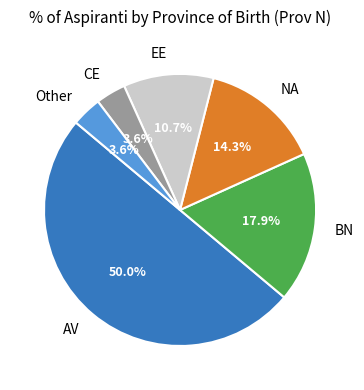

Which has a higher value, BN or EE?

BN